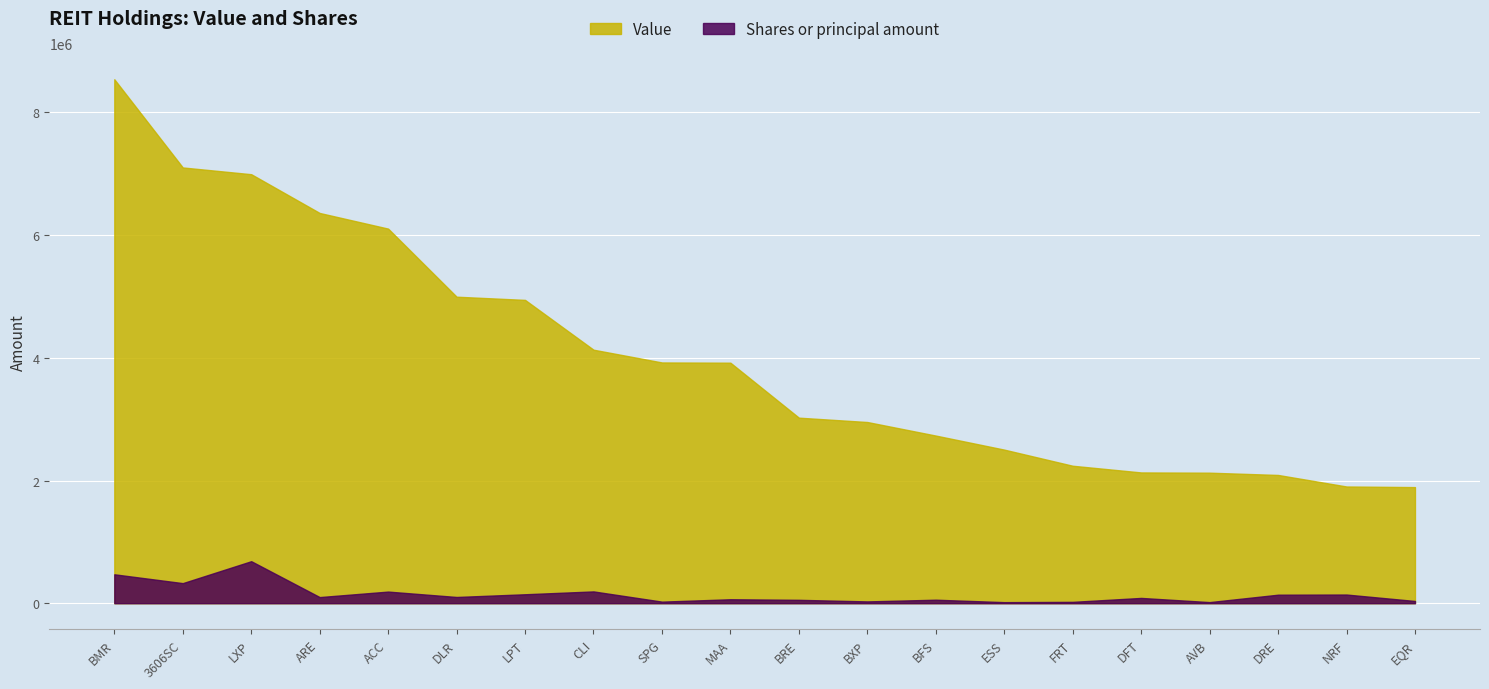

How many data points does each series have?

20